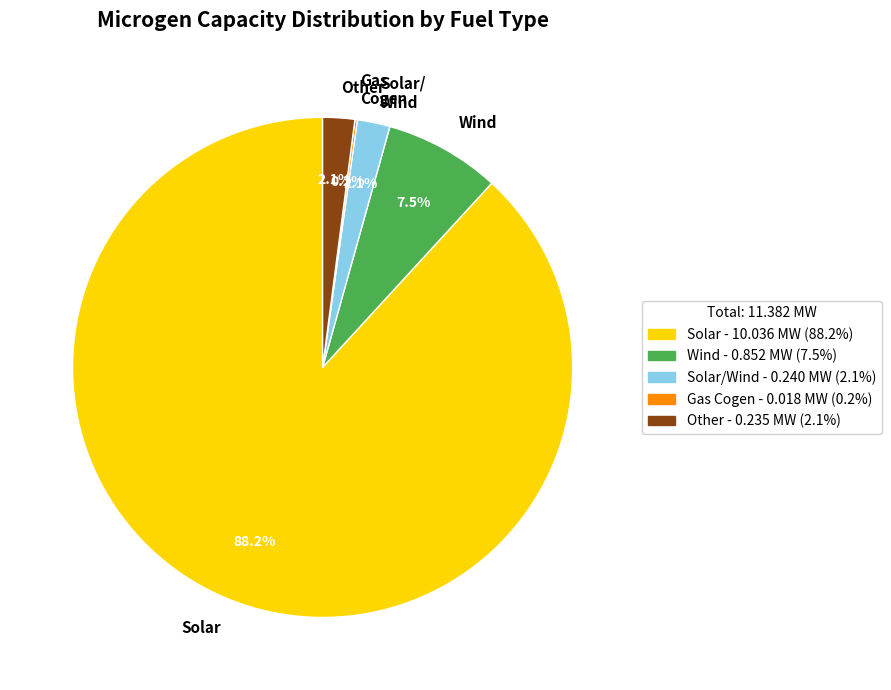

Which slice is the largest?

Solar